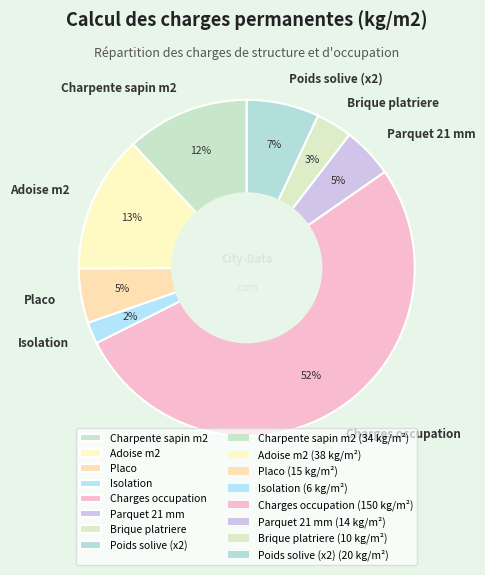

To the nearest percent, what portion does Adoise m2 represent?

13%